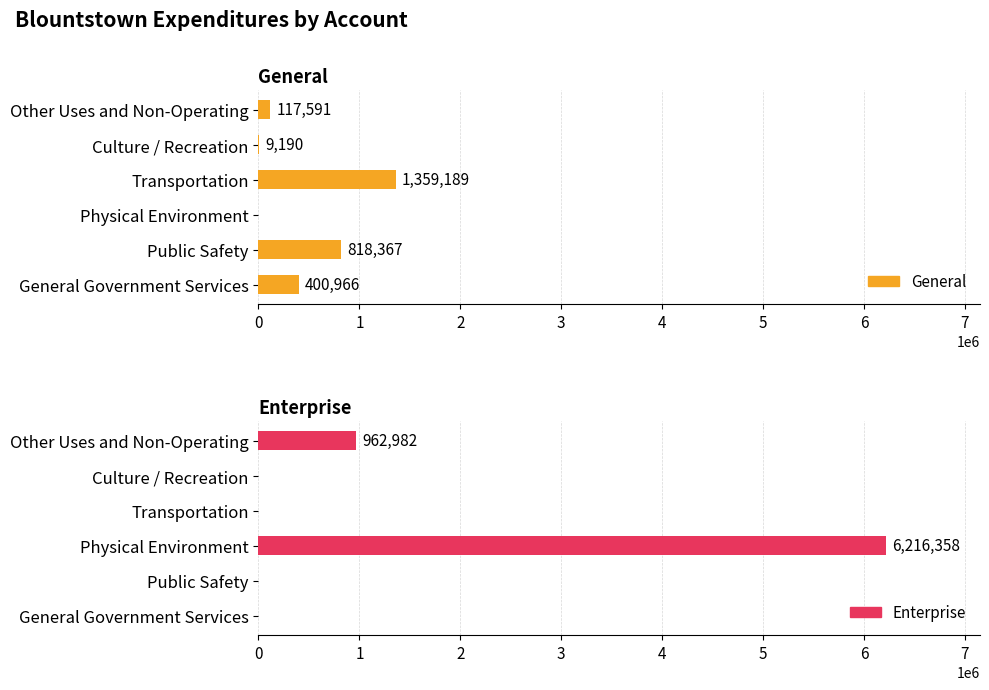

Count the number of data series in this chart.

2